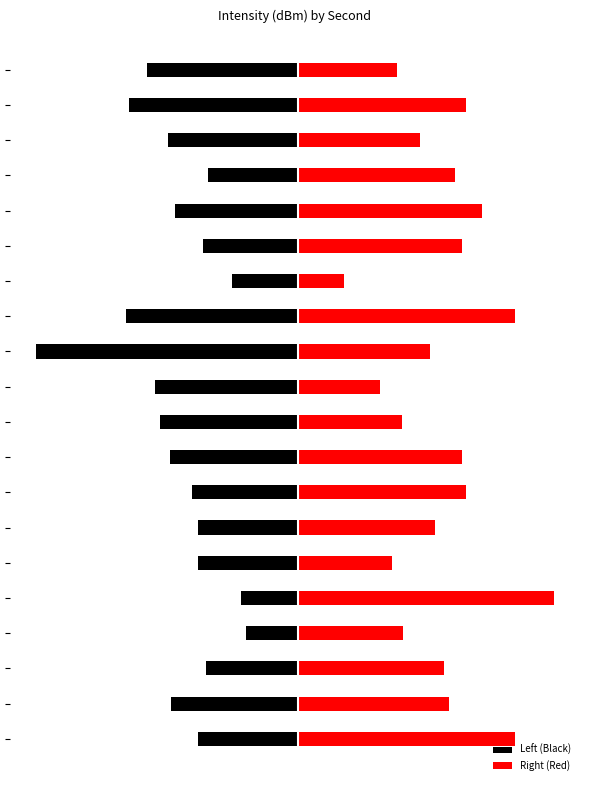

What is the average value of the Left (Black) series?

-11.7